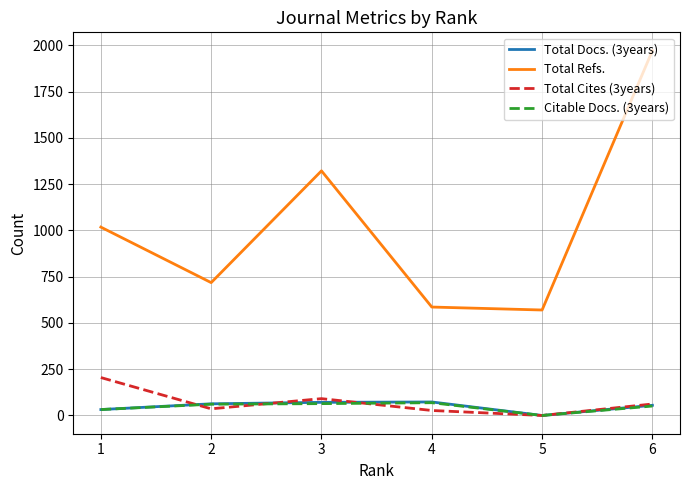

What is the total value across all series at 6?

2140